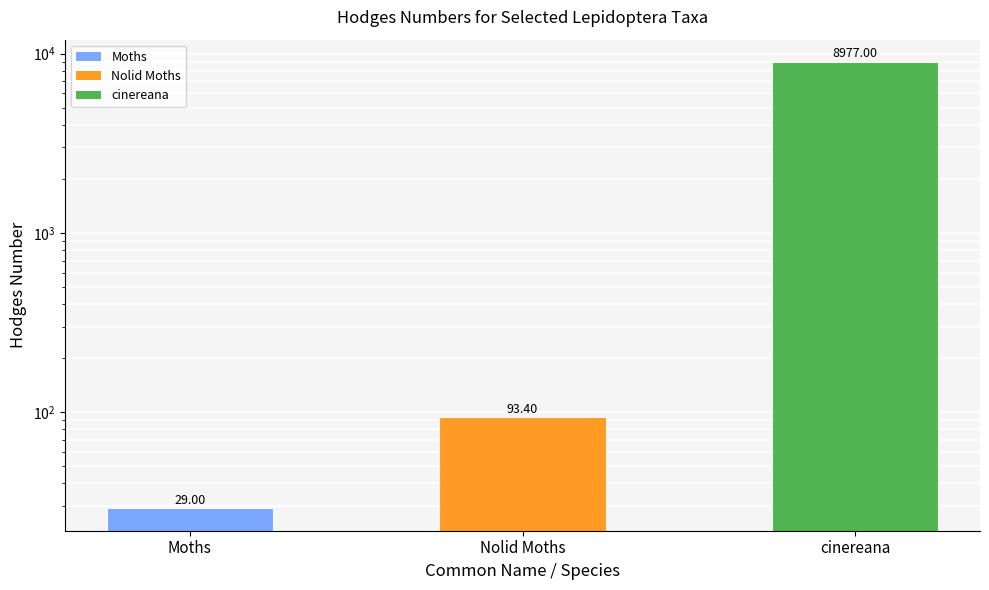

Which has a higher value, Nolid Moths or cinereana?

cinereana